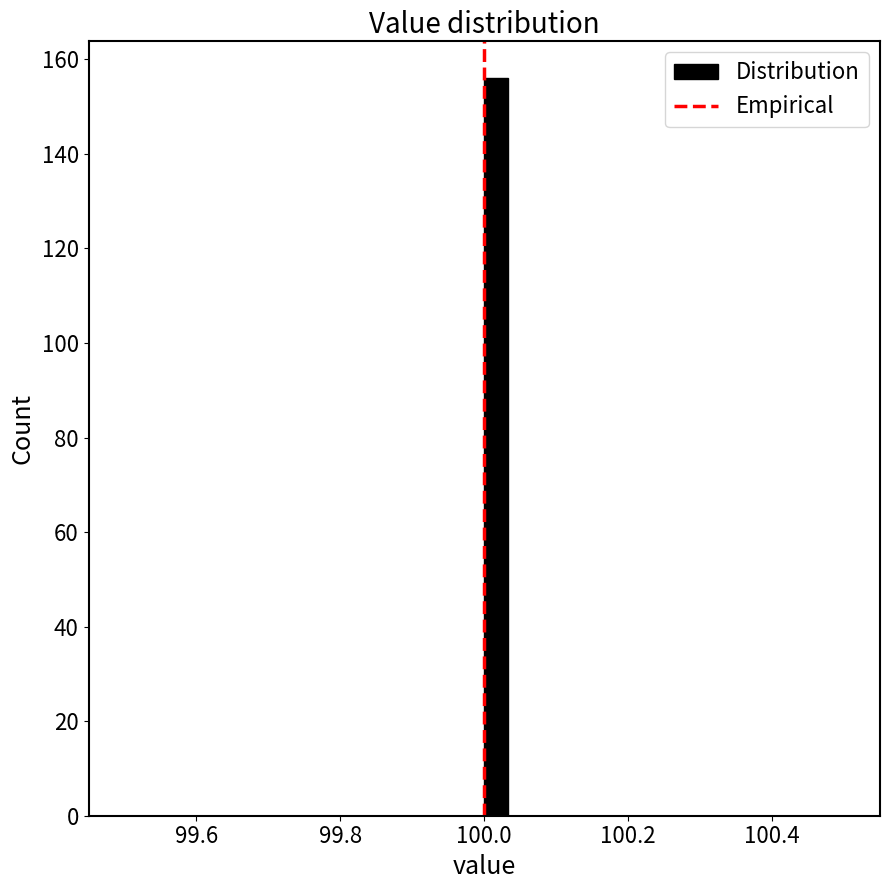

Read against the x-axis, roughly where is the centre of the tallest bar?

100.02